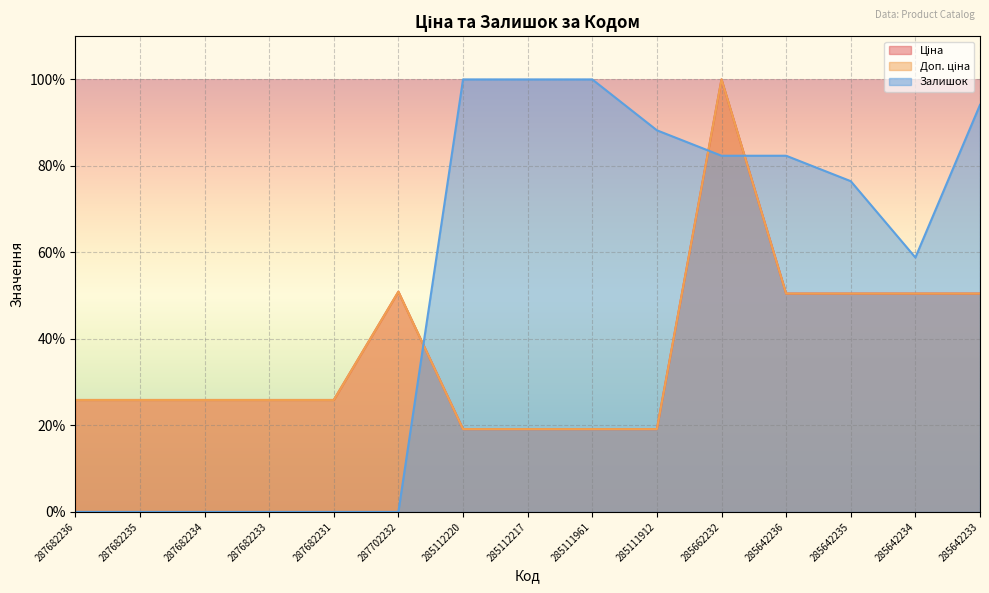

Reading right to left, what are all the values shown in this chart?

Ціна: 50.5	50.5	50.5	50.5	100.0	19.1	19.1	19.1	19.1	50.9	25.9	25.9	25.9	25.9	25.9
Доп. ціна: 50.5	50.5	50.5	50.5	100.0	19.1	19.1	19.1	19.1	50.9	25.9	25.9	25.9	25.9	25.9
Залишок: 94.1	58.8	76.5	82.4	82.4	88.2	100.0	100.0	100.0	0.0	0.0	0.0	0.0	0.0	0.0